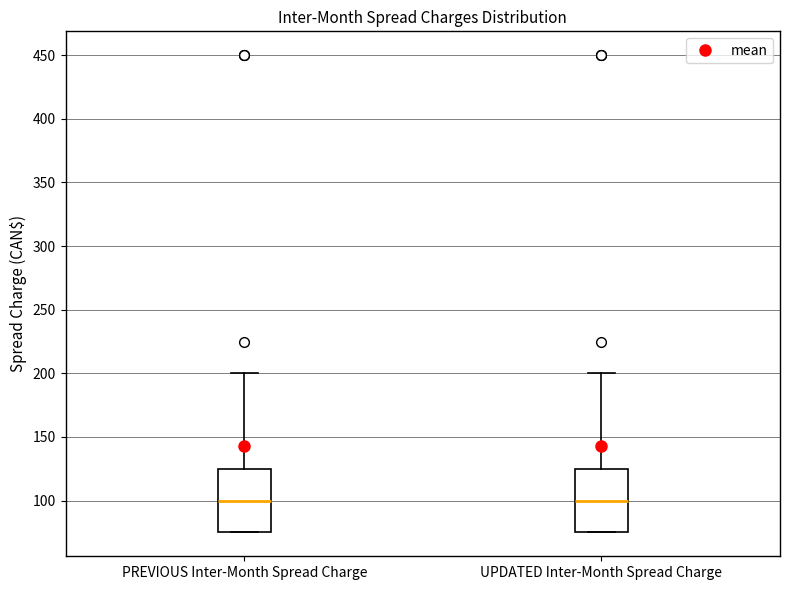

Where does the upper whisker of the box for UPDATED Inter-Month Spread Charge end on the y-axis? The values are not printed on the chart, so give them approximately, as read against the axis.

200